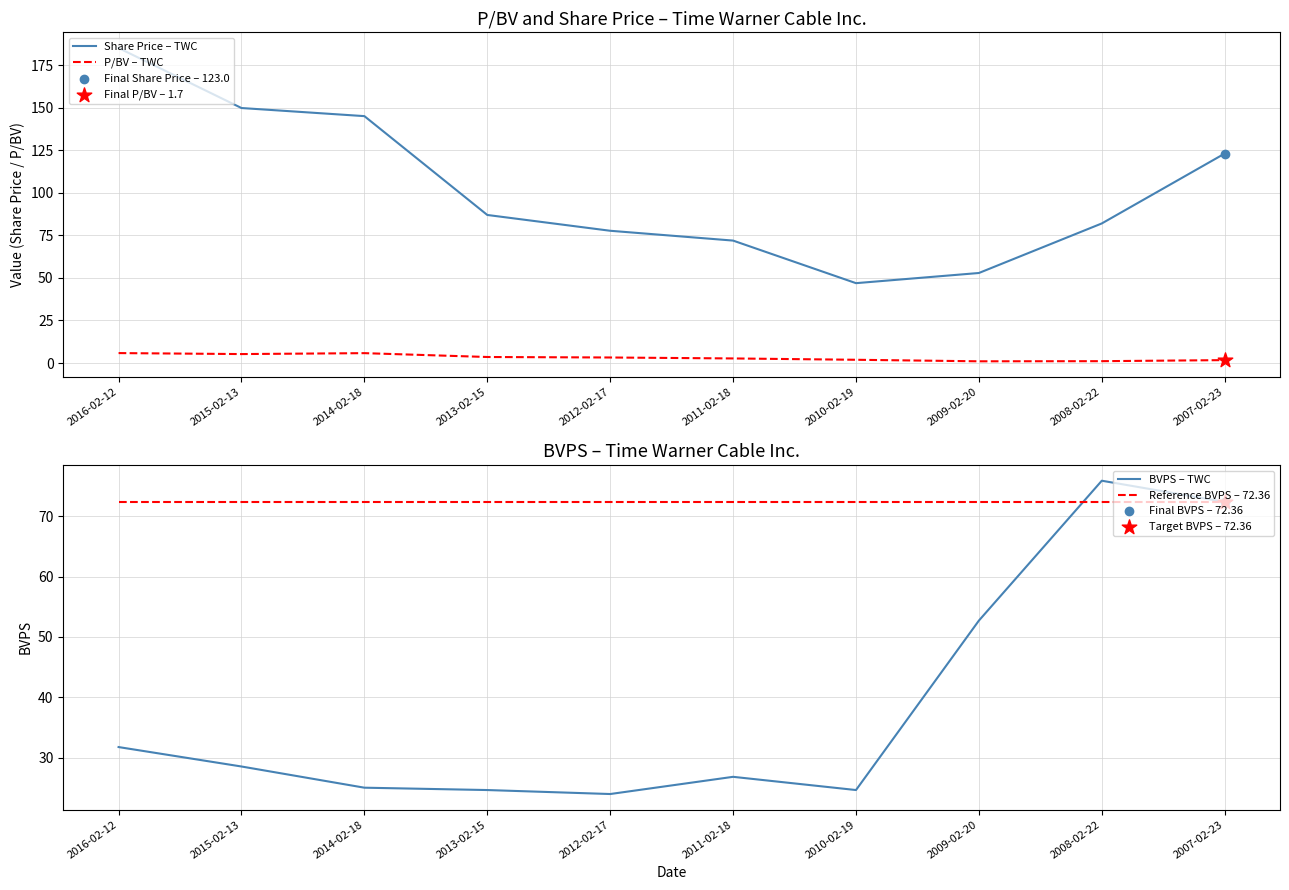

What is the total value across all series at 2010-02-19?

145.8